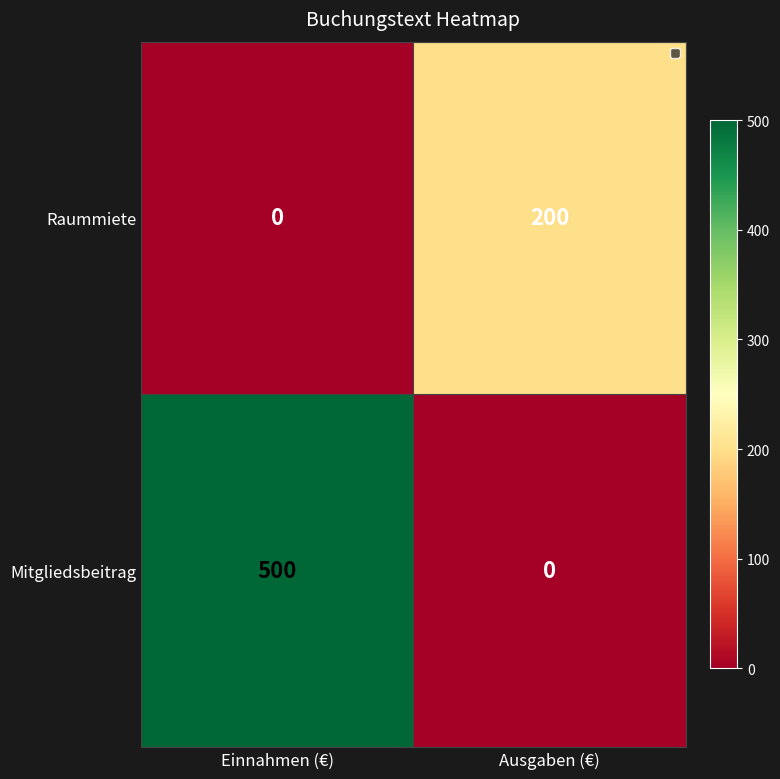

What is the maximum value shown in the chart?

500